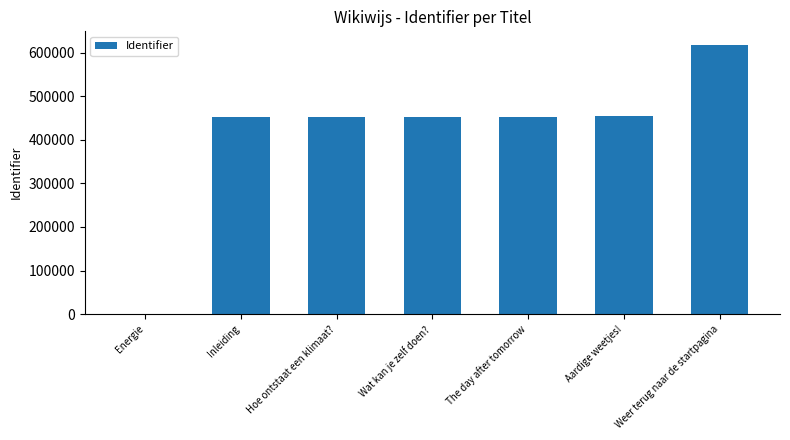

What is the ratio of the value at Aardige weetjes! to the value at Hoe ontstaat een klimaat??

1.0